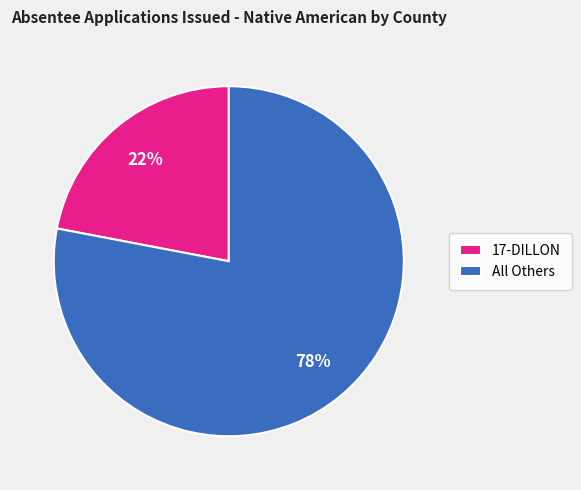

Between 17-DILLON and All Others, which is larger?

All Others